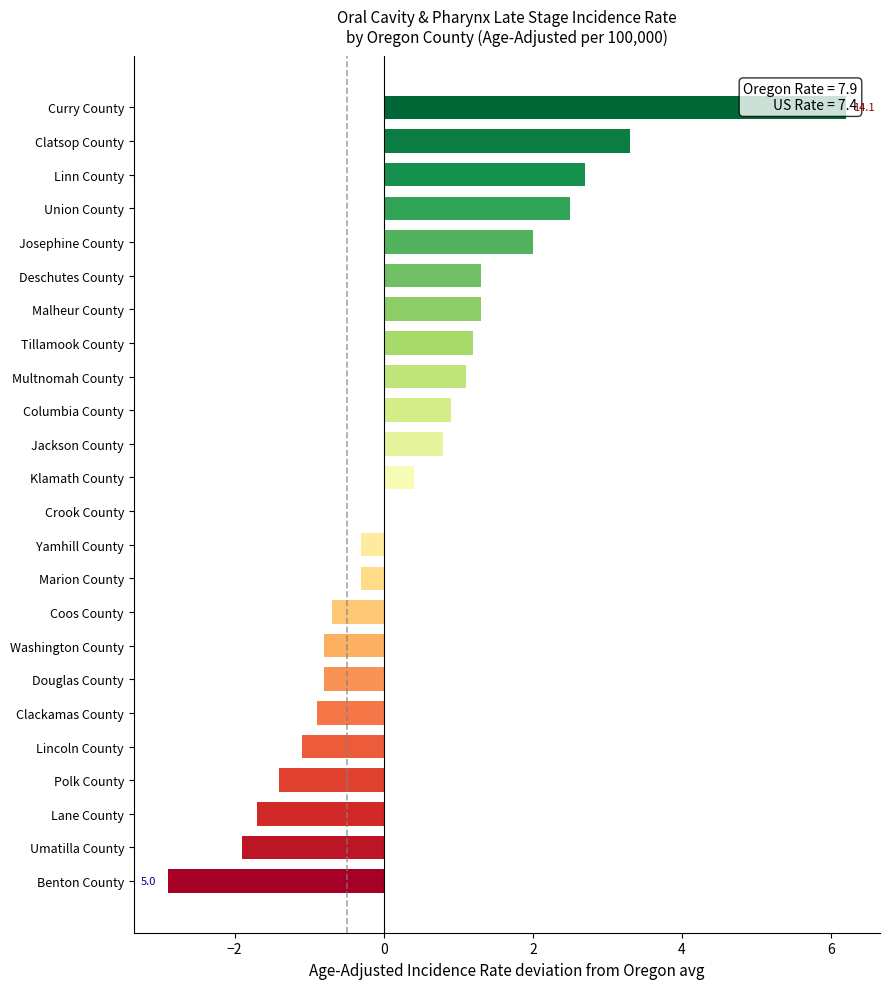

What is the average value?

0.5